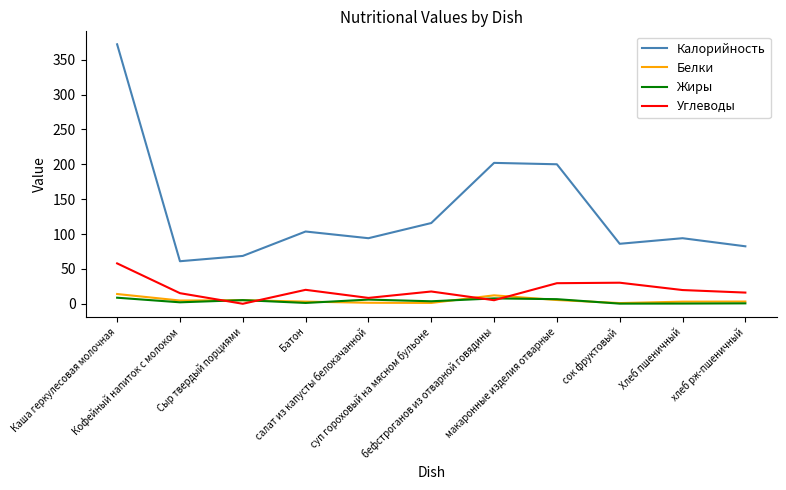

How many lines are shown in the chart?

4